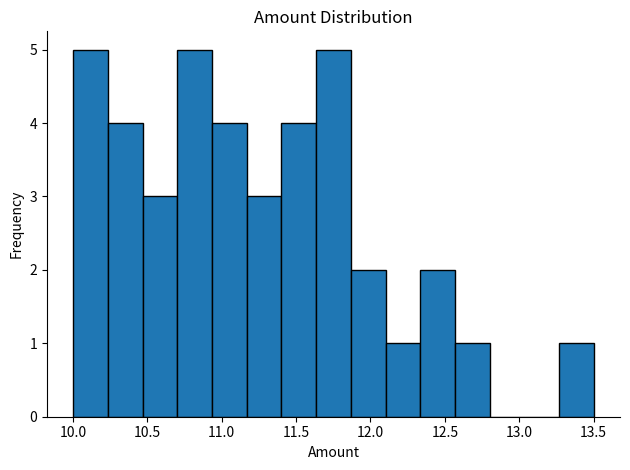

Reading left to right, list every bar in this chart as the range it spans on the x-axis followed by its height. Neither the bar edges nor the heights are printed on the chart, so give them approximately, as read against the axes.

10.00 to 10.25: 5
10.25 to 10.45: 4
10.45 to 10.70: 3
10.70 to 10.95: 5
10.95 to 11.15: 4
11.15 to 11.40: 3
11.40 to 11.65: 4
11.65 to 11.85: 5
11.85 to 12.10: 2
12.10 to 12.35: 1
12.35 to 12.55: 2
12.55 to 12.80: 1
12.80 to 13.05: 0
13.05 to 13.25: 0
13.25 to 13.50: 1